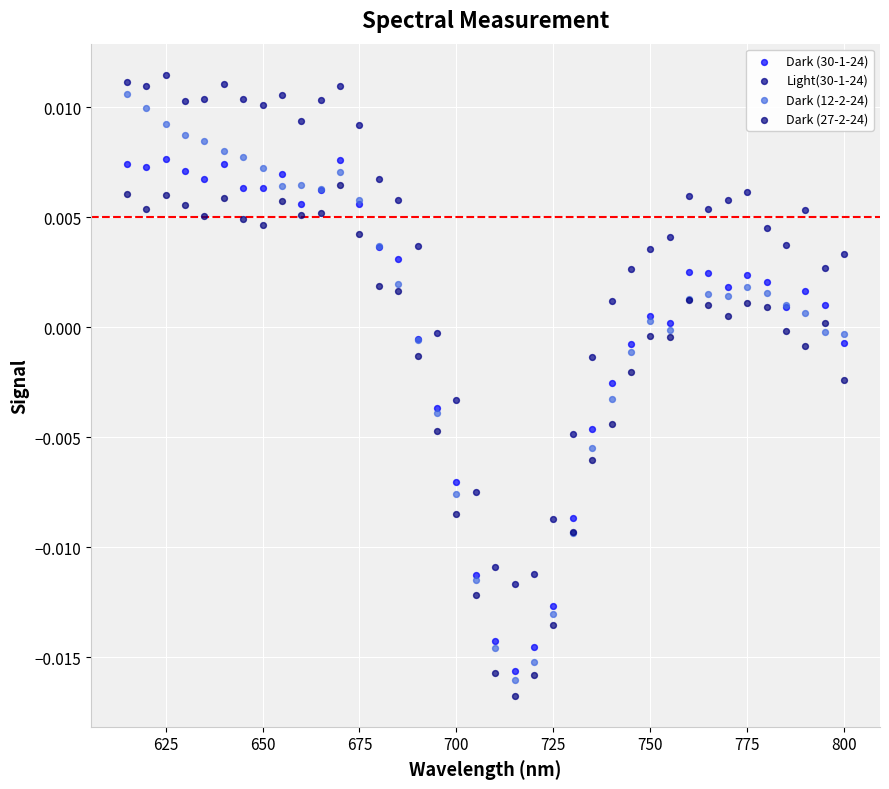

Which series has the widest spread of Y values?

Dark (12-2-24)